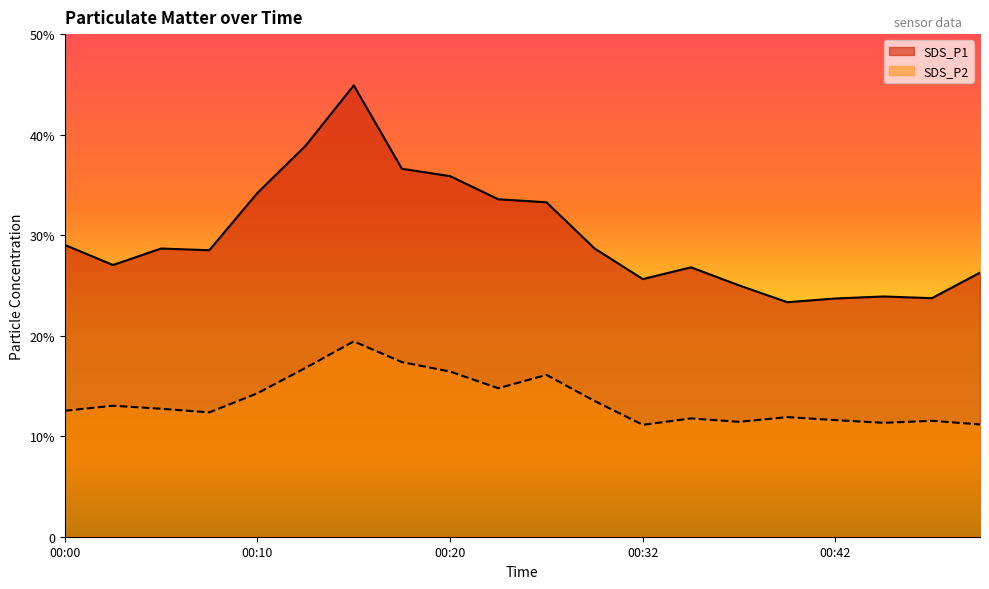

True or false: SDS_P1 has a value of 40.6 at 00:45.

False